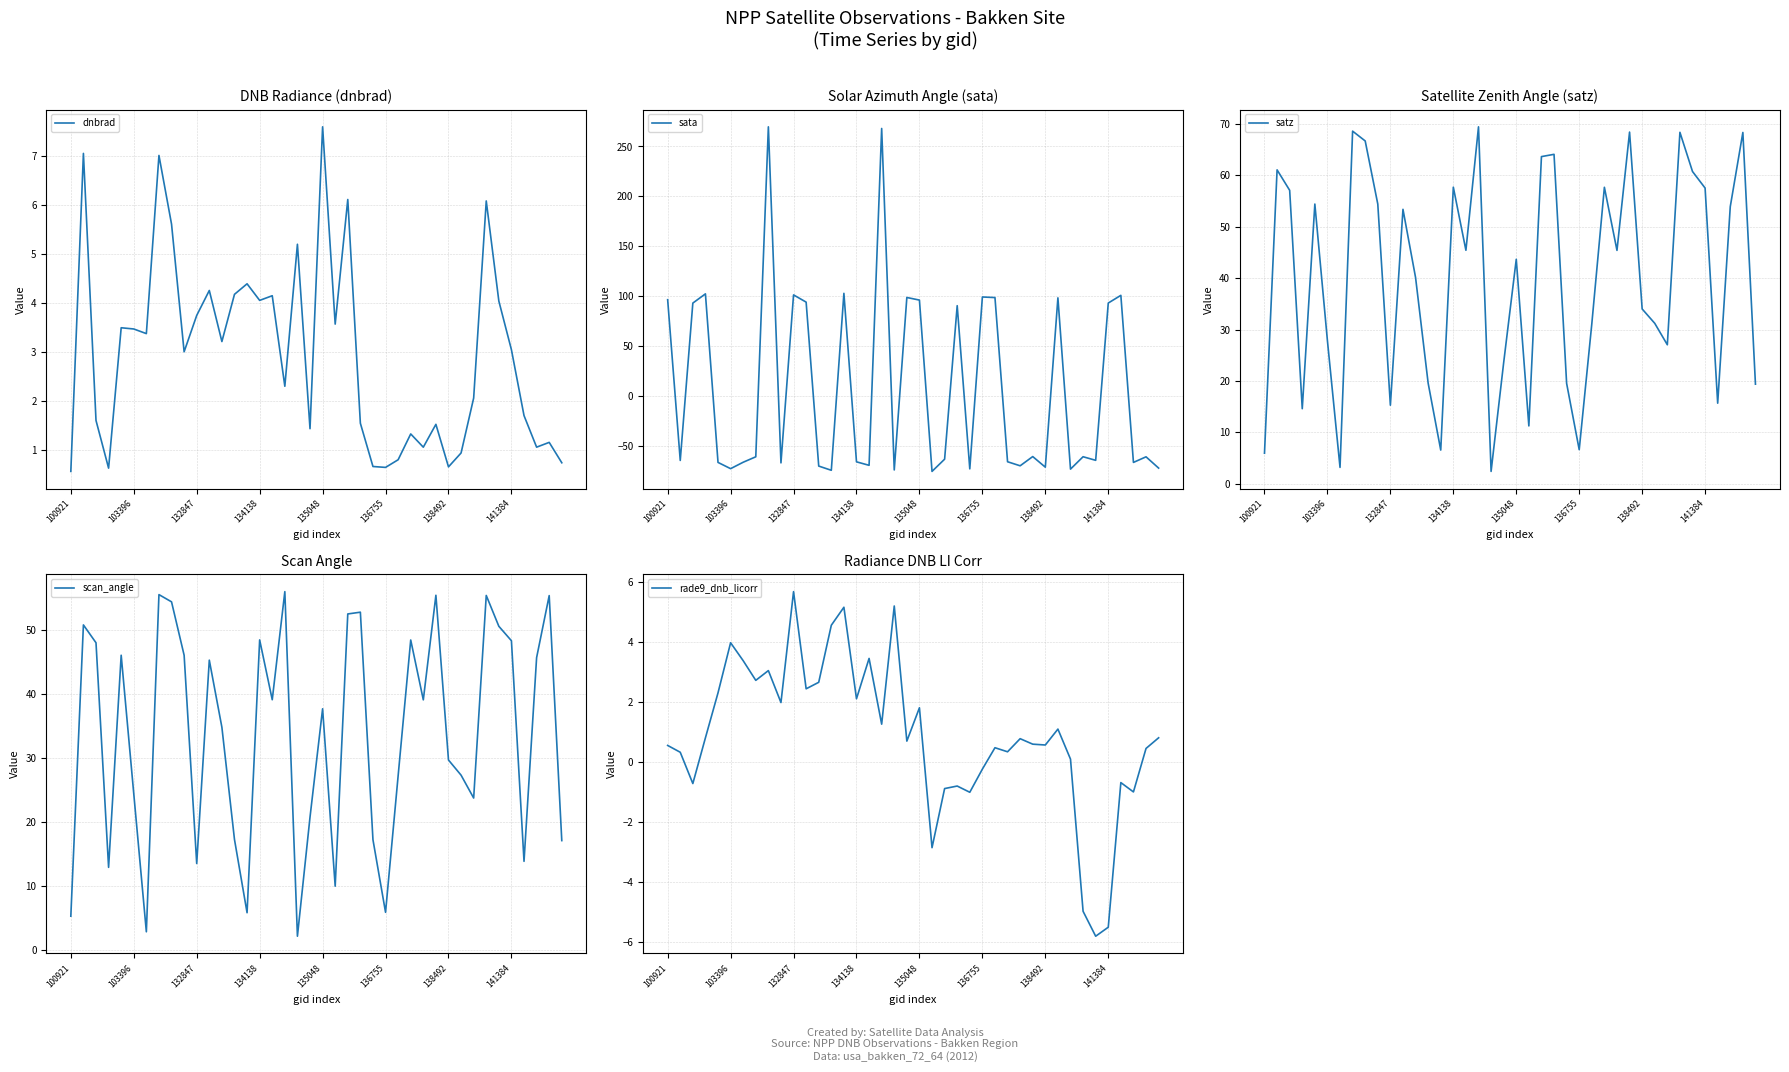

What is the average value of the scan_angle series?

33.6